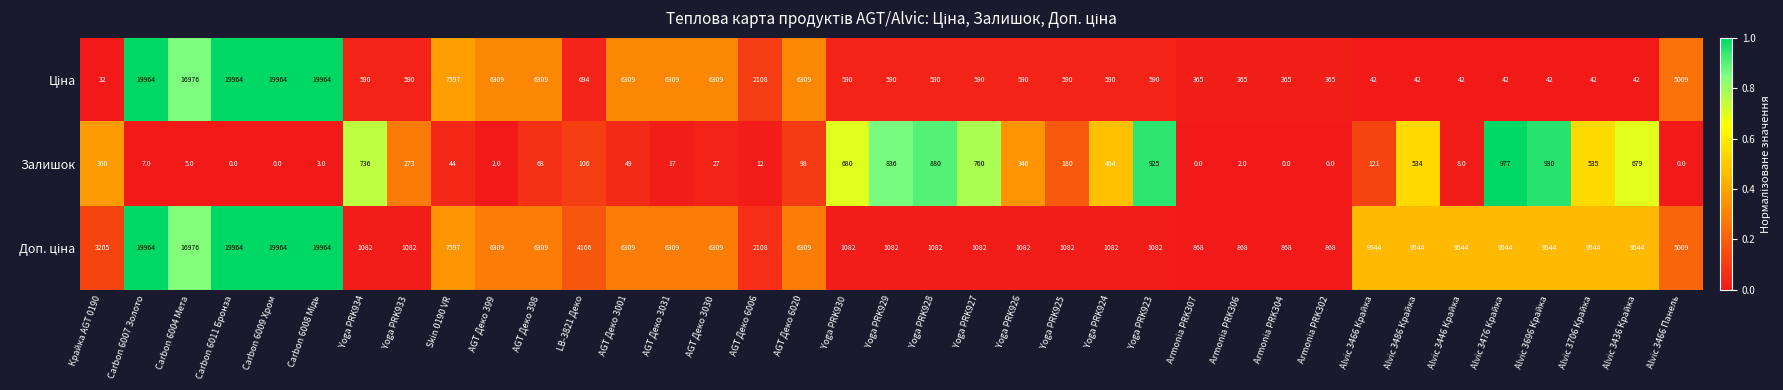

True or false: Залишок has a value of 68 at AGT Деко 398.

True